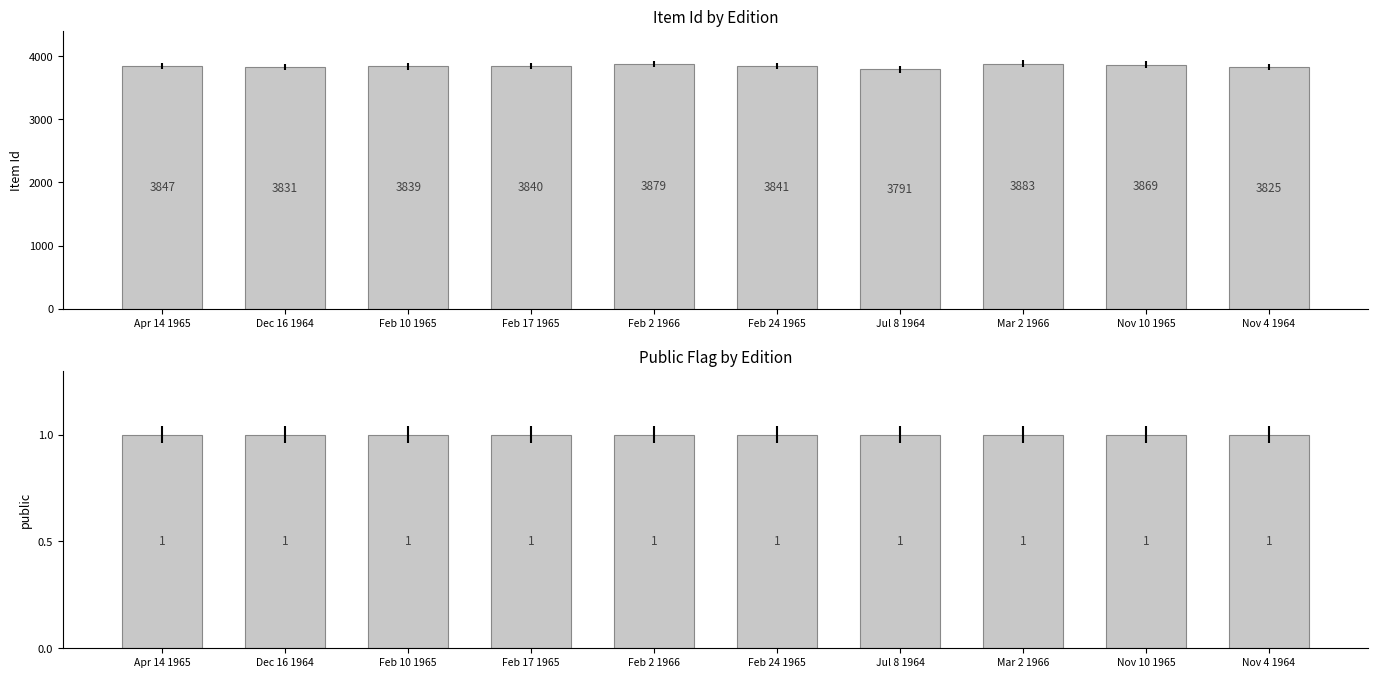

Which series has the widest spread of values?

Item Id